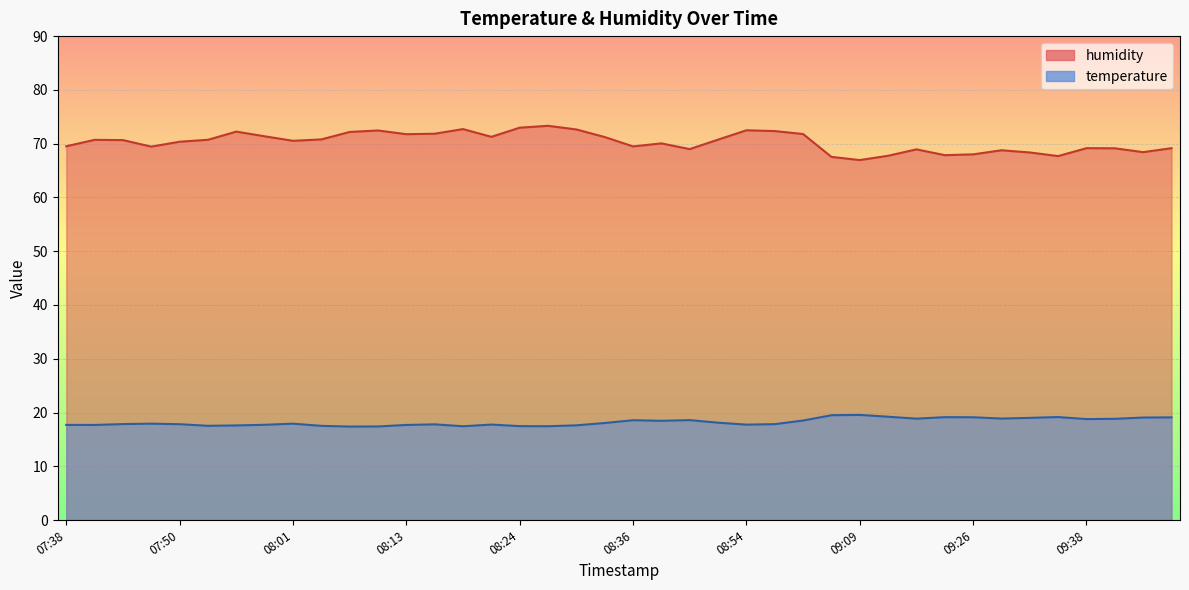

What is the difference between the maximum and second lowest values in the humidity series?

5.8